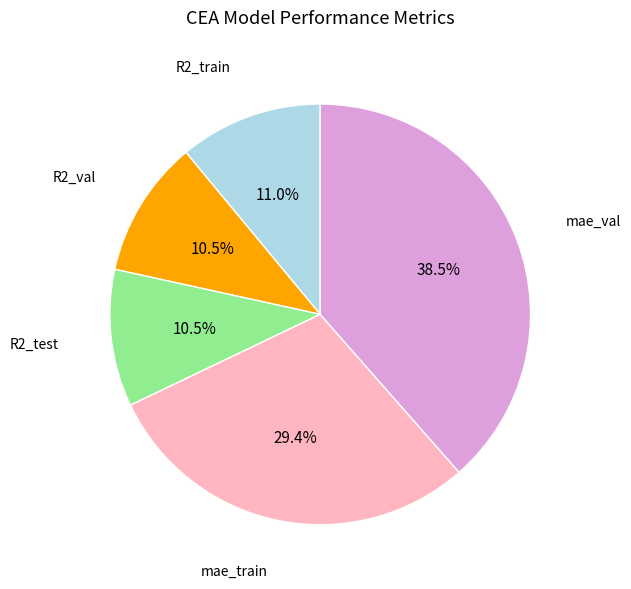

Which slice is the largest?

mae_val